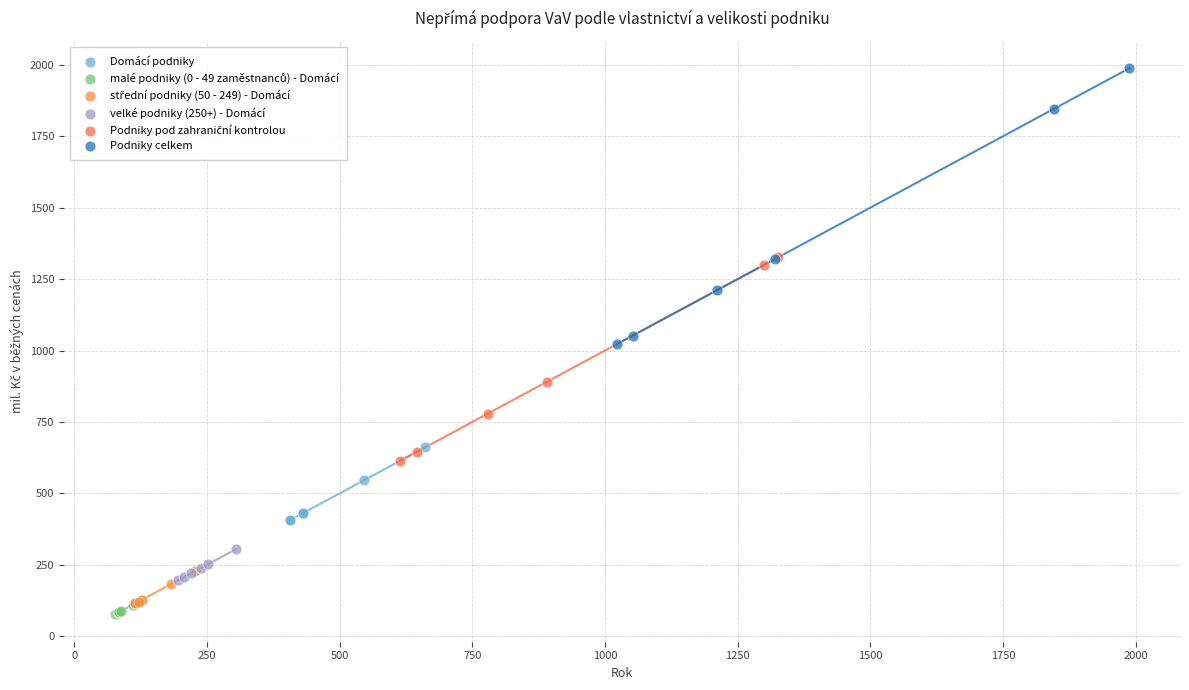

Which series has the largest Y range (max minus min)?

Podniky celkem